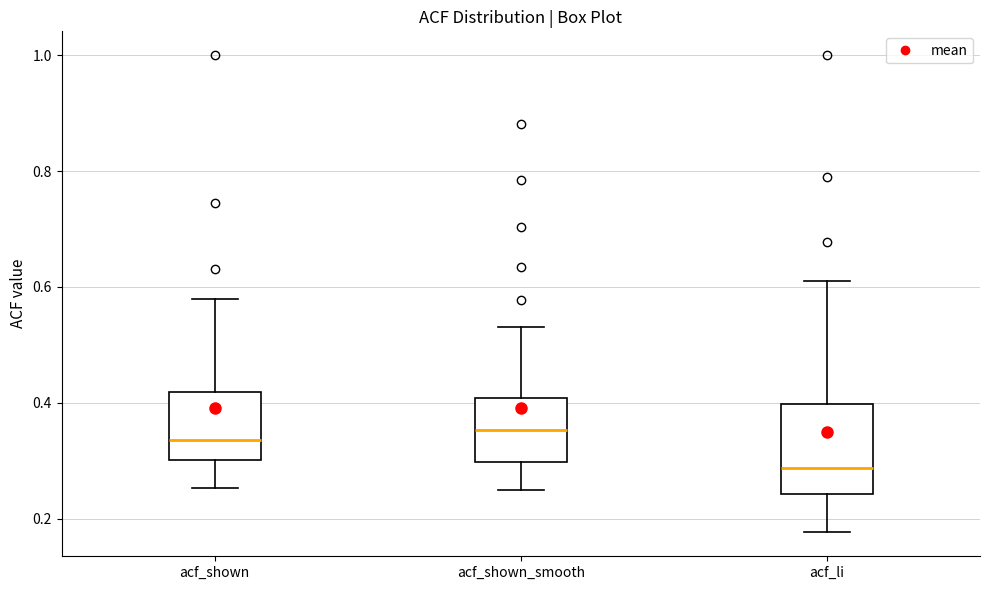

Comparing the boxes themselves (not the whiskers), which one is the tallest?

acf_li